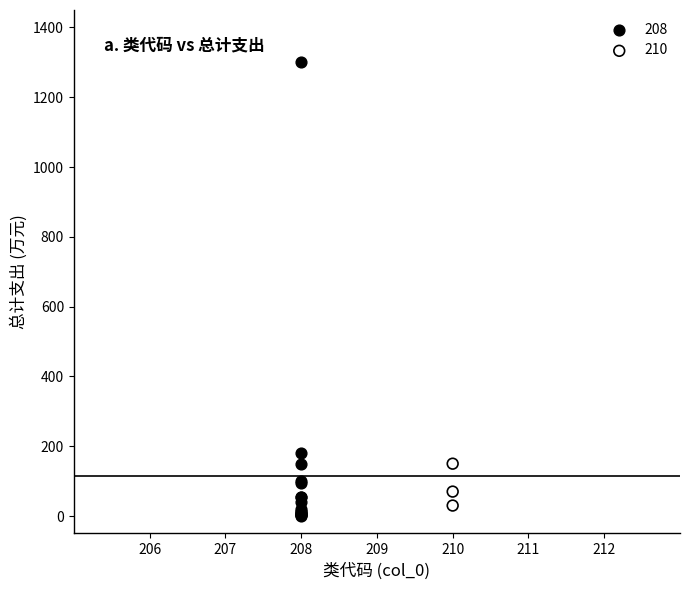

What are all the series names shown in the legend?

208, 210